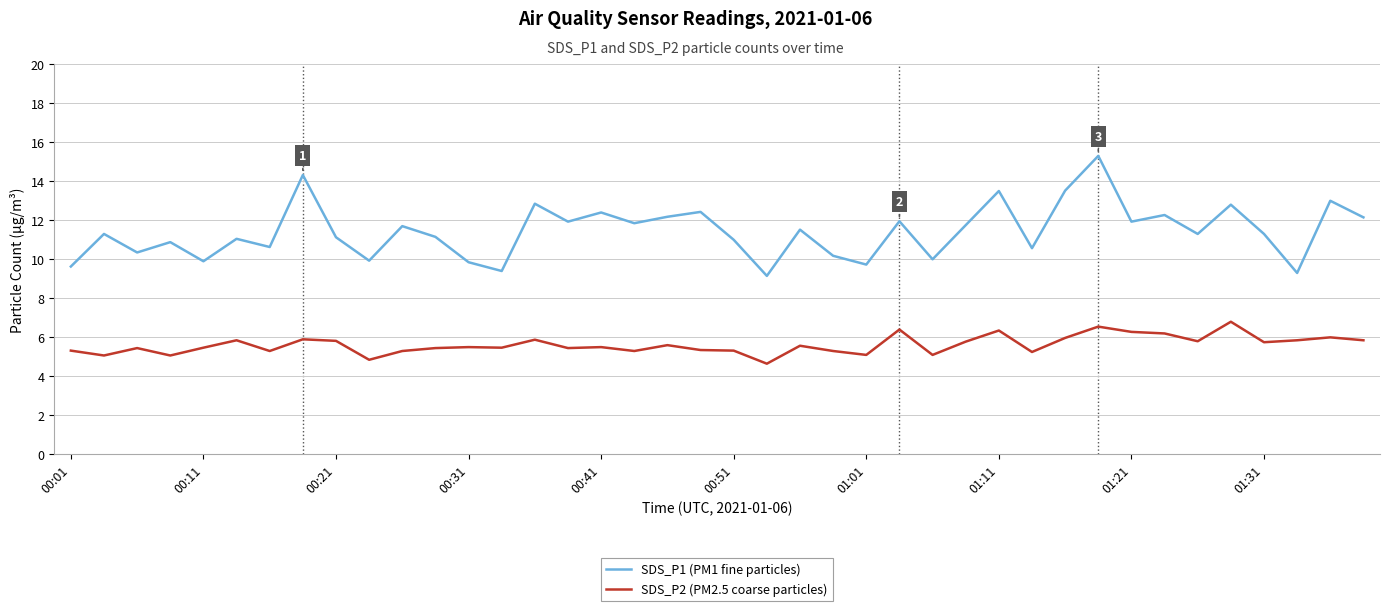

What are all the series names shown in the legend?

SDS_P1 (PM1 fine particles), SDS_P2 (PM2.5 coarse particles)